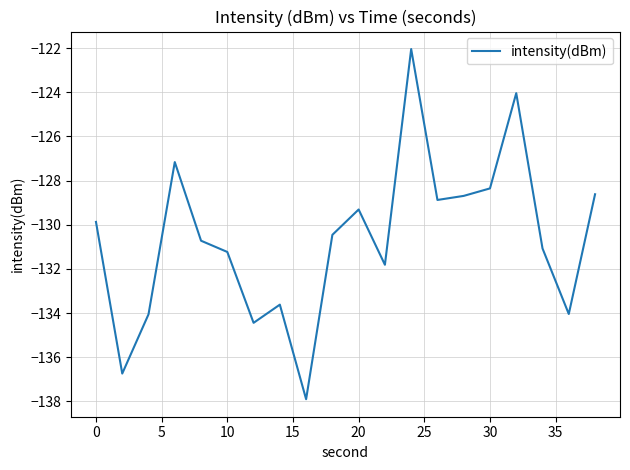

What is the smallest value displayed?

-137.9